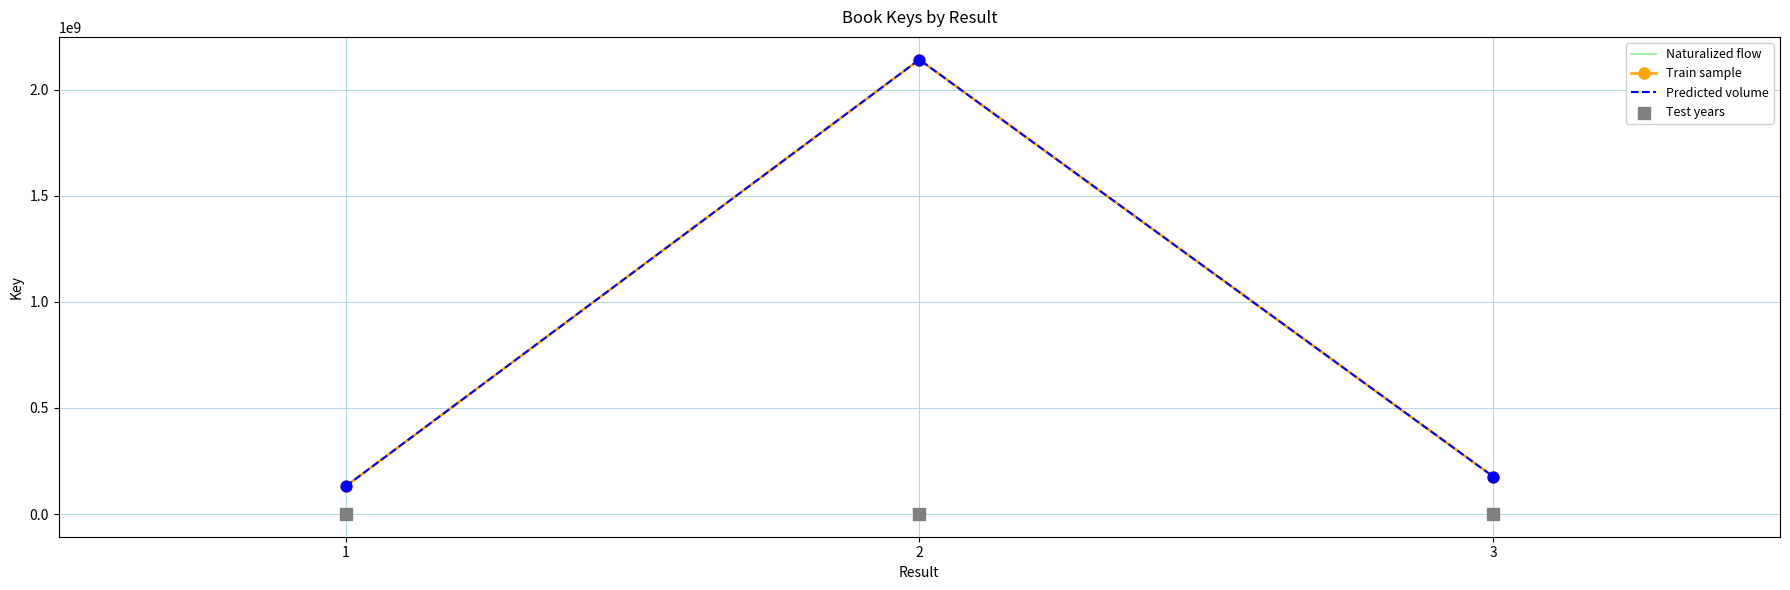

Which series contains the lowest Y value?

Test years